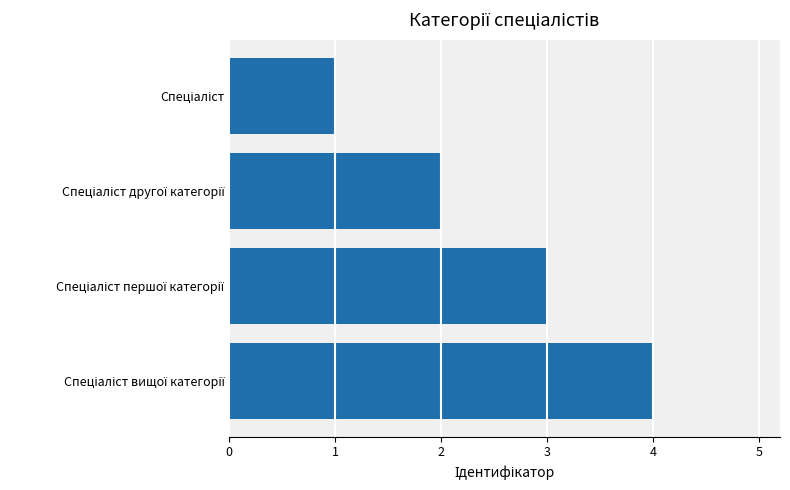

What is the difference between the maximum and minimum values?

3